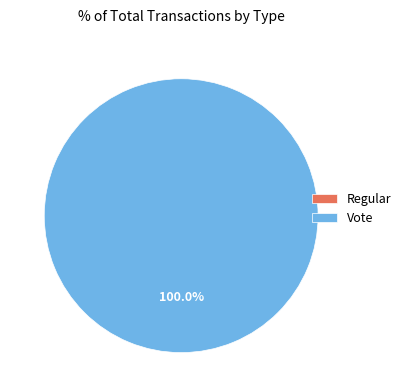

Is there a majority slice in this chart?

Yes